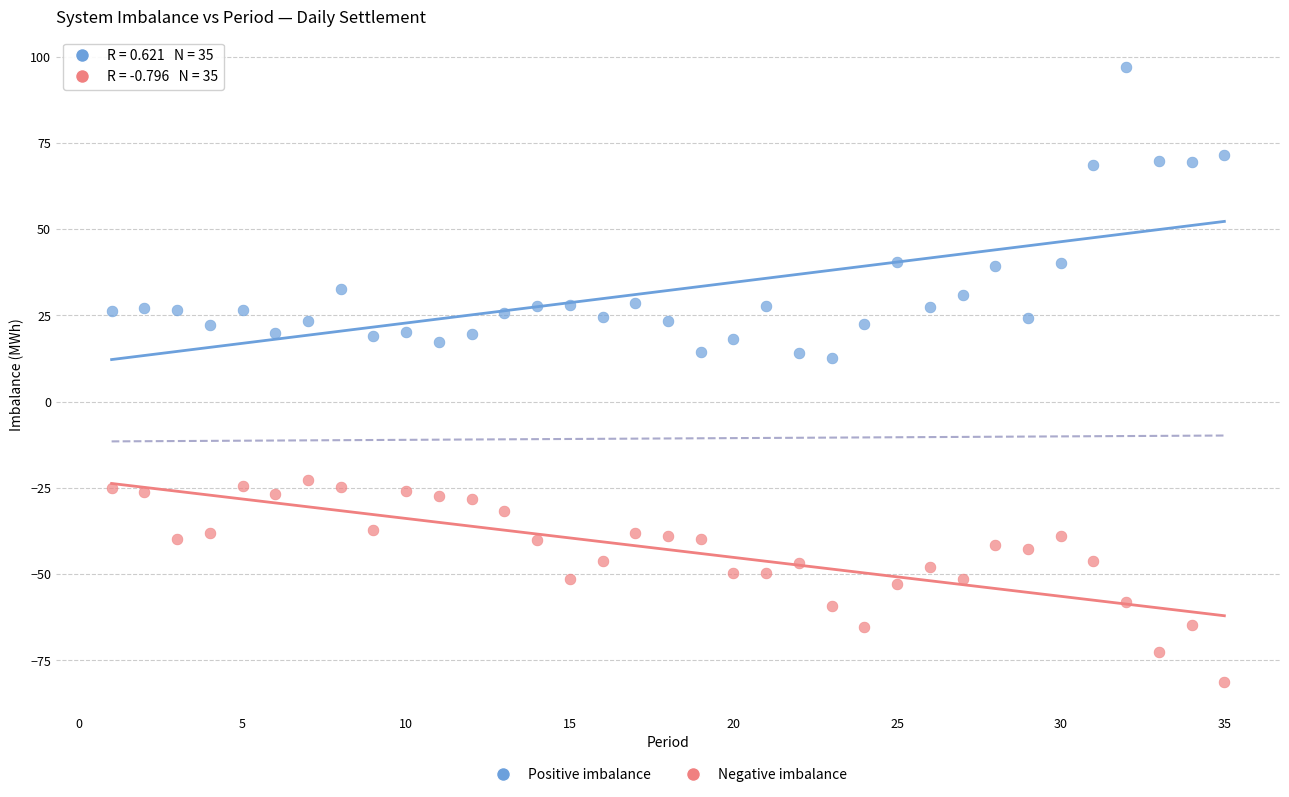

Across all data points, what is the range of X values (max minus min)?

34.0